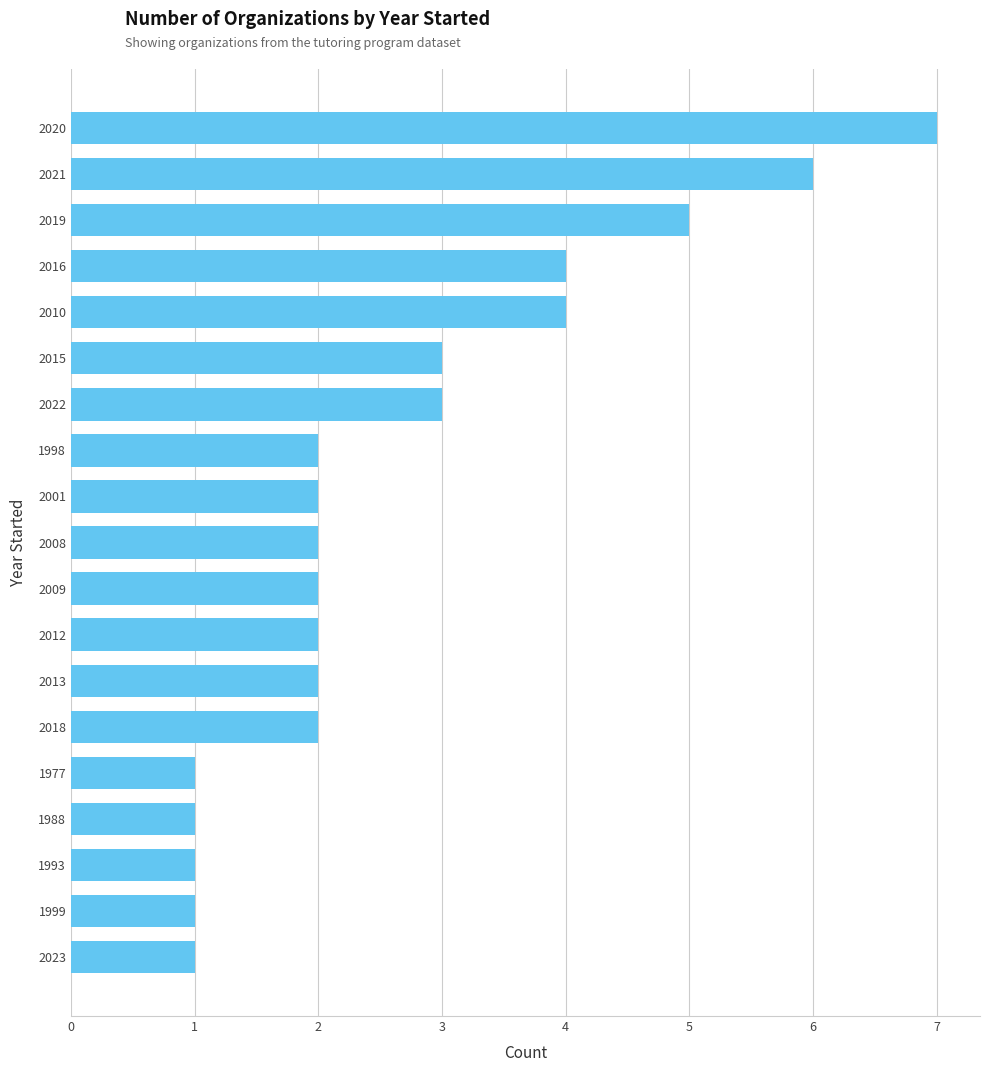

What is the sum of all values?

51